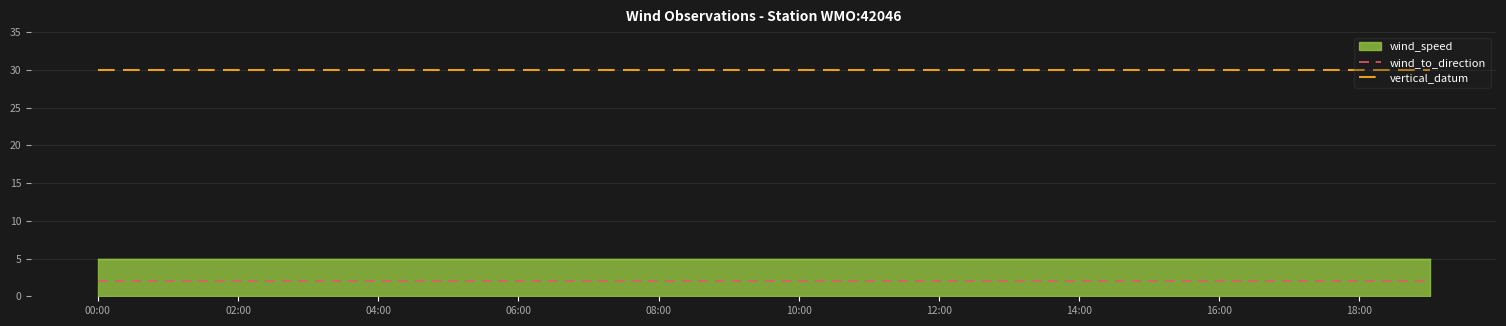

True or false: vertical_datum and wind_to_direction cross at least once.

False